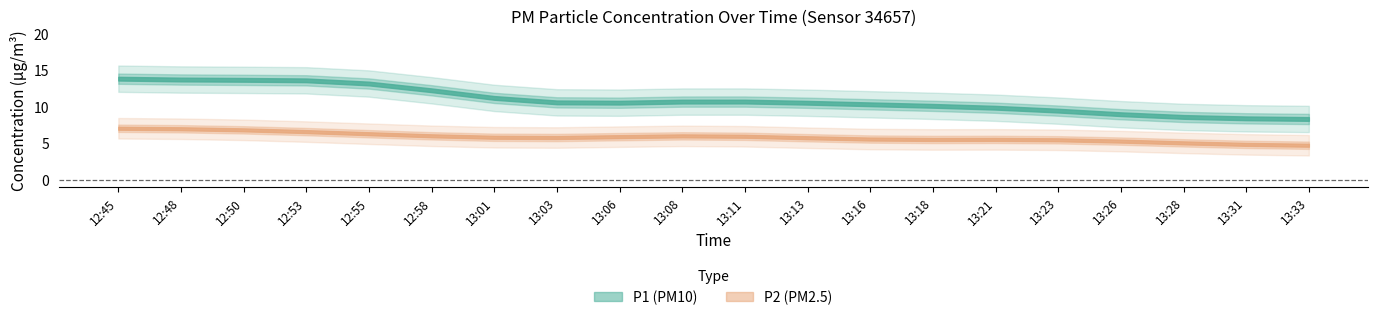

At which category is the sum across all series the highest?

12:45